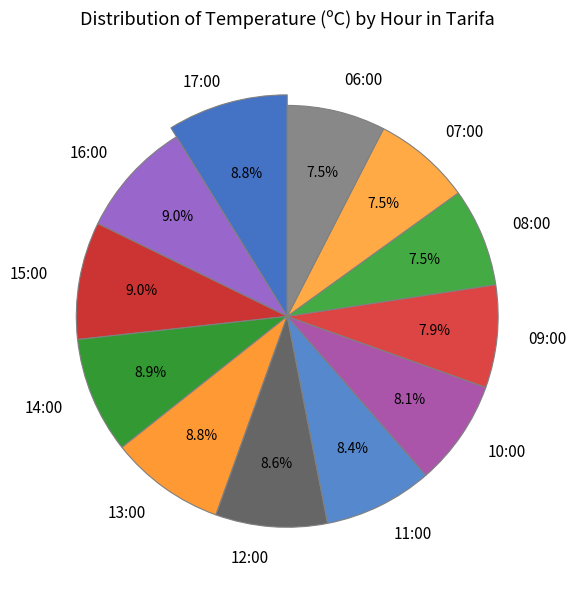

Count the number of slices in the pie.

12